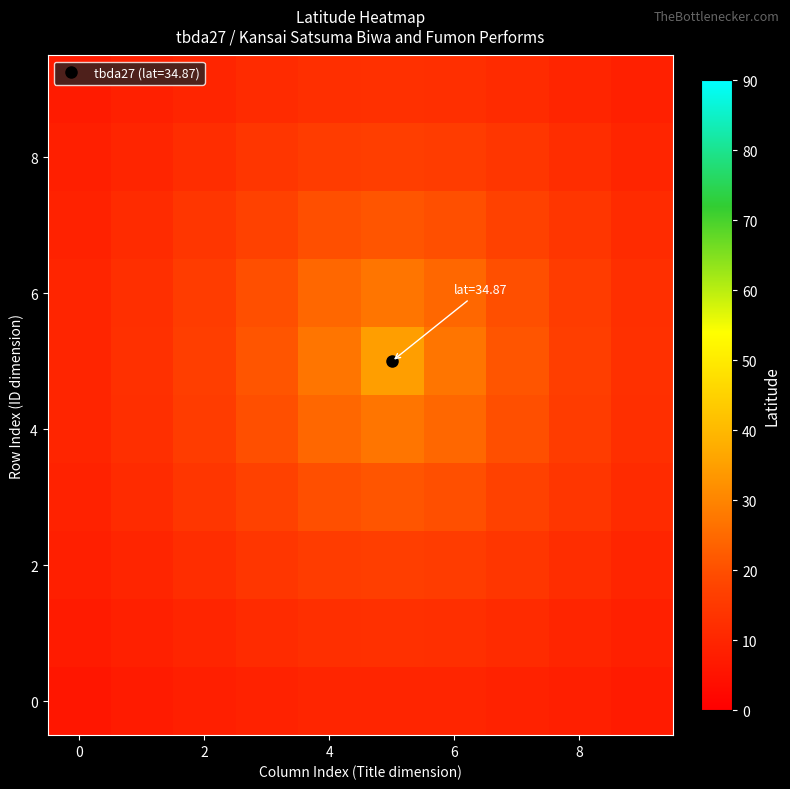

Count the number of data series in this chart.

10